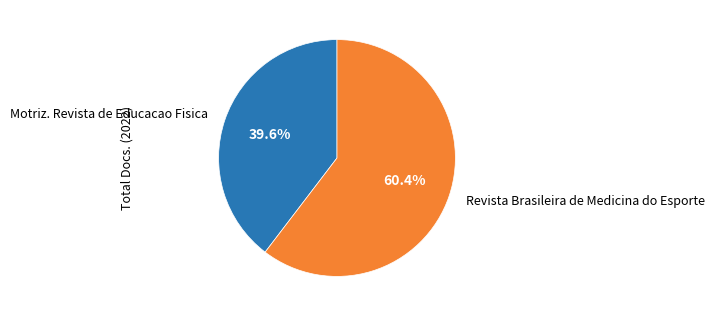

Which category has the biggest portion of the pie?

Revista Brasileira de Medicina do Esporte